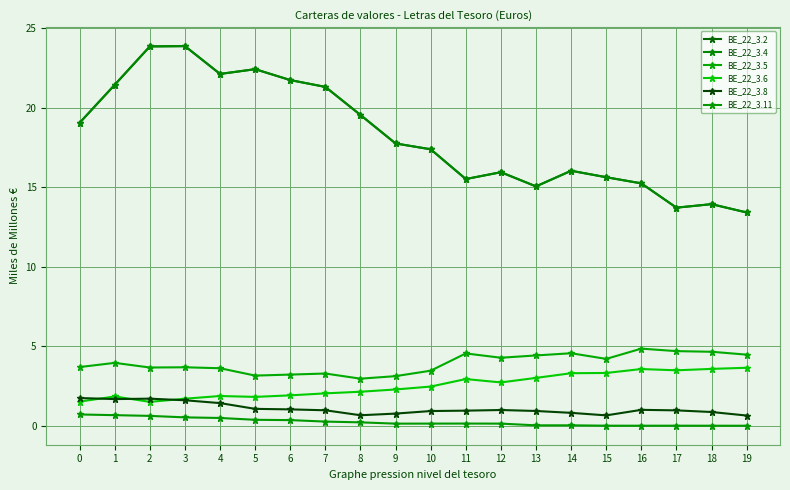

What is the difference between the maximum and minimum values in the BE_22_3.8 series?

1.1